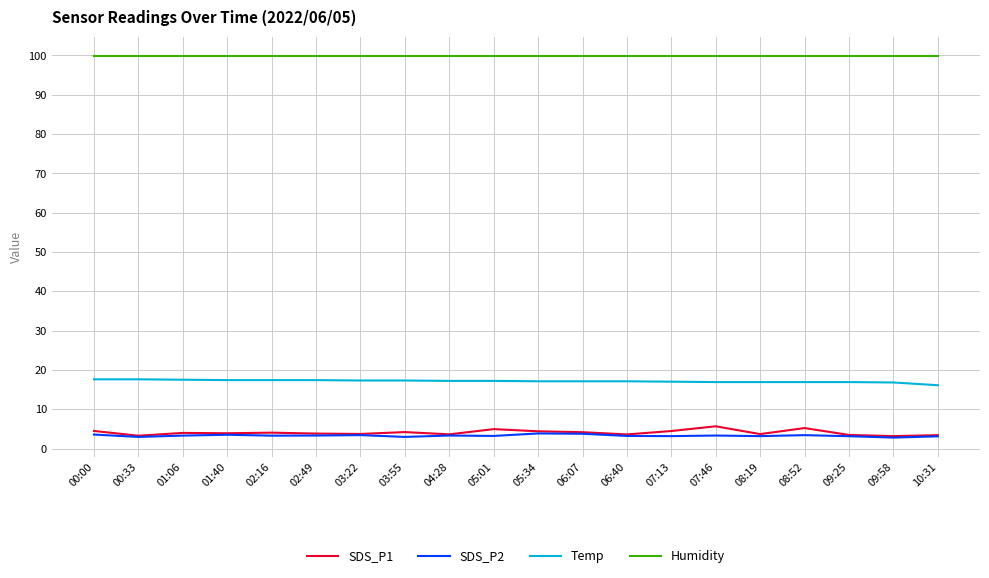

What value does the Temp series have at 06:40?

17.1